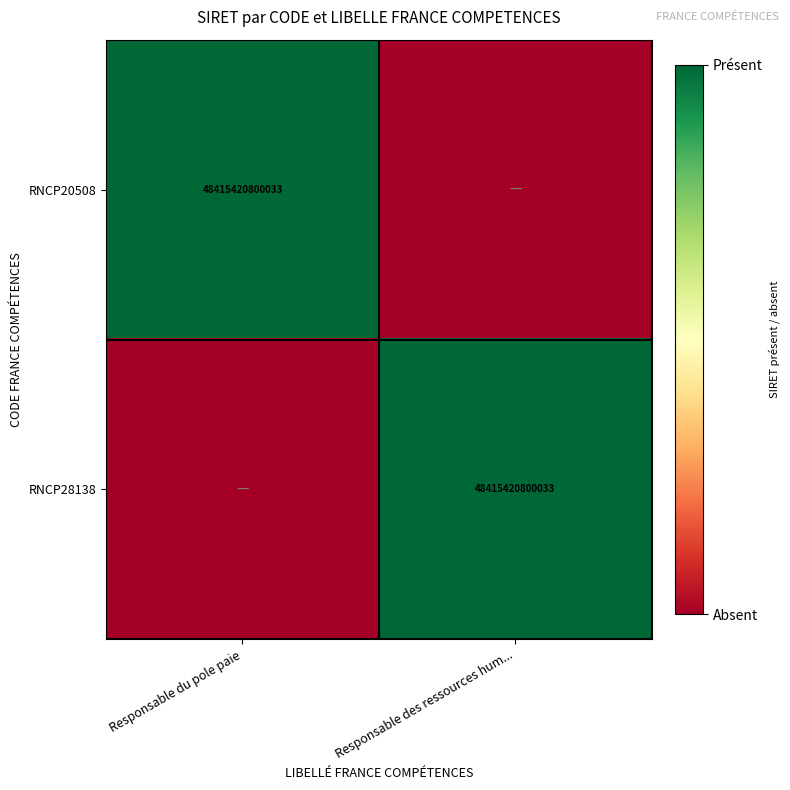

Is it true that RNCP20508 equals 48415420800033 at Responsable du pole paie?

True